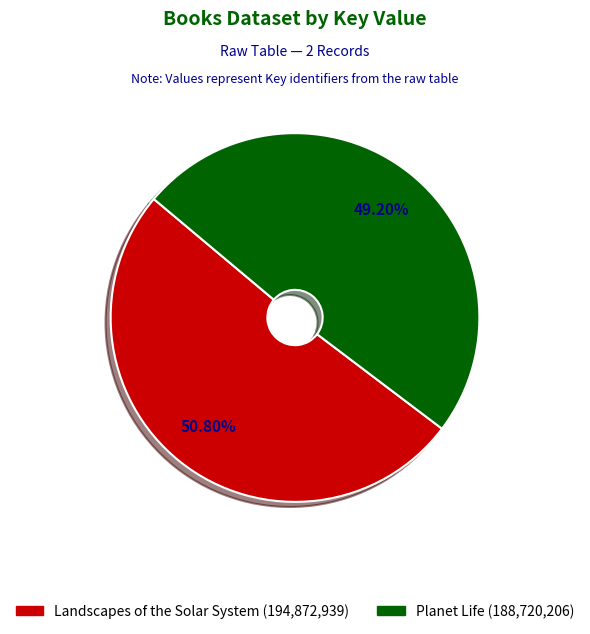

What is the smallest slice in the pie chart?

Planet Life (188720206)